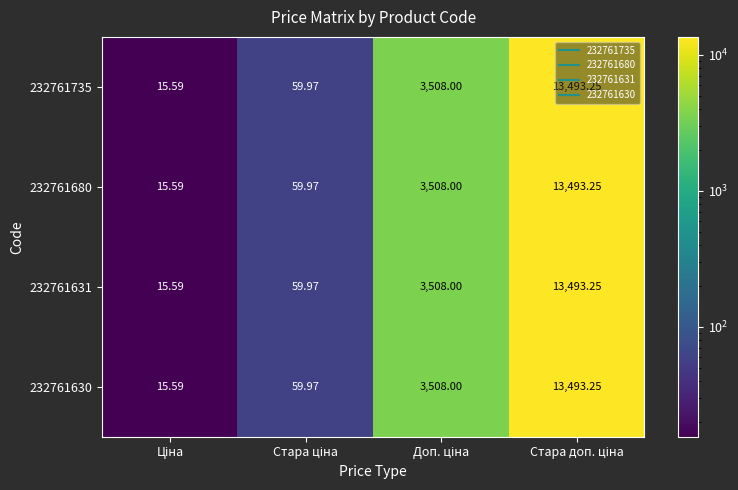

How many data points does each series have?

4